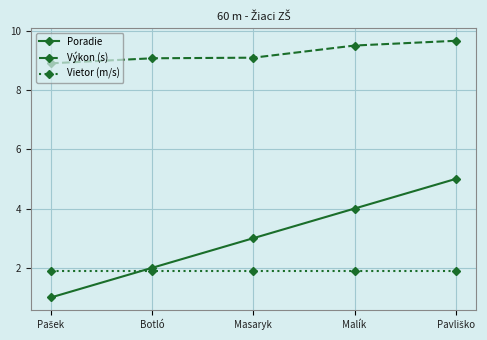

Which series has the largest range (max minus min)?

Poradie